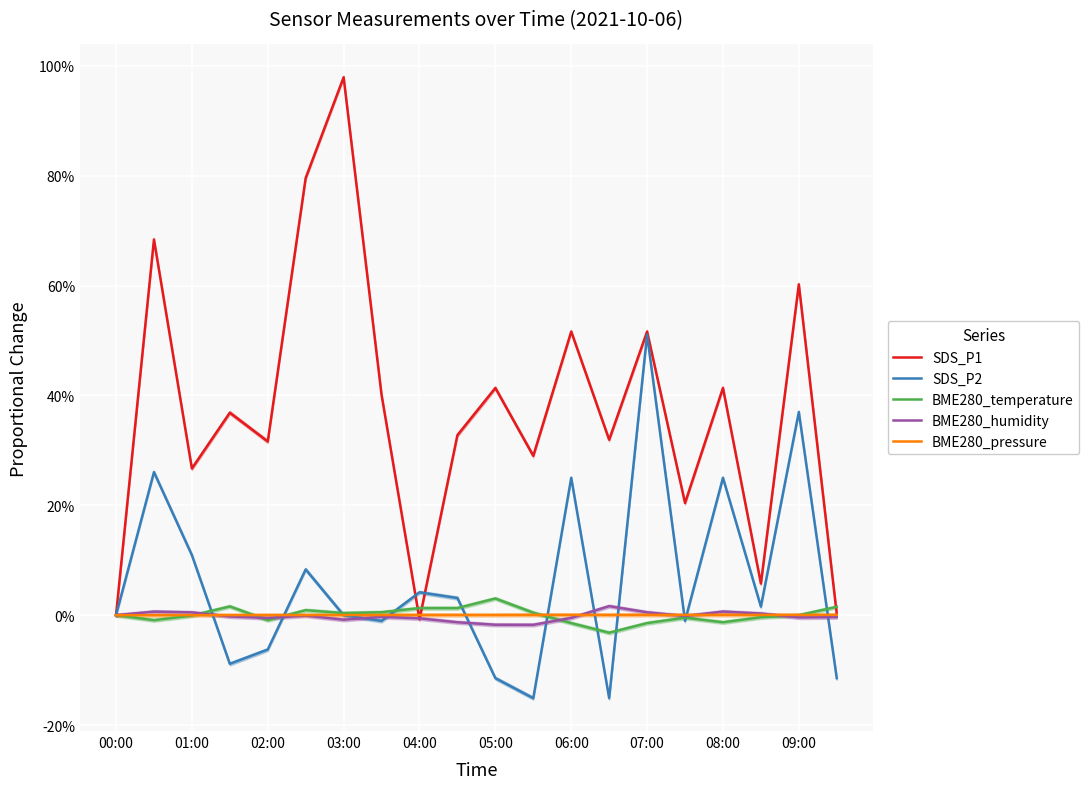

What is the minimum value shown in the chart?

-0.2